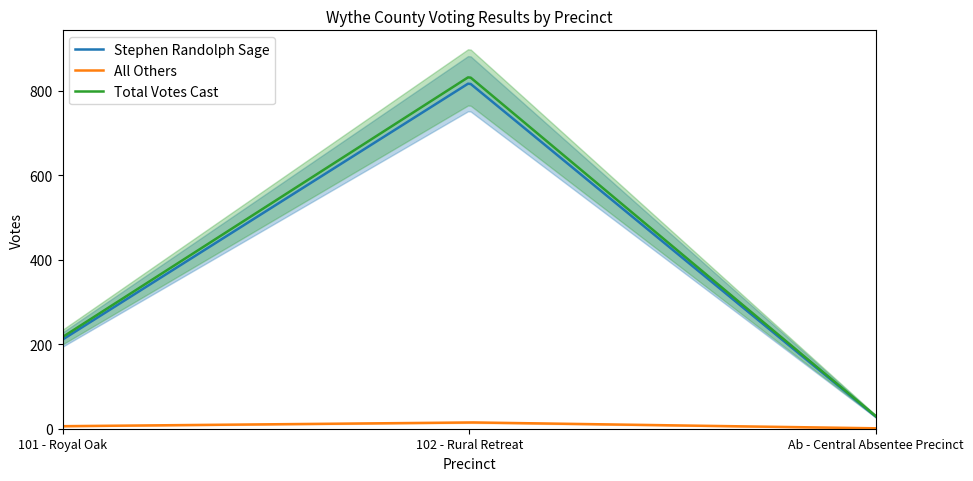

Which label corresponds to the smallest value in the chart?

Ab - Central Absentee Precinct